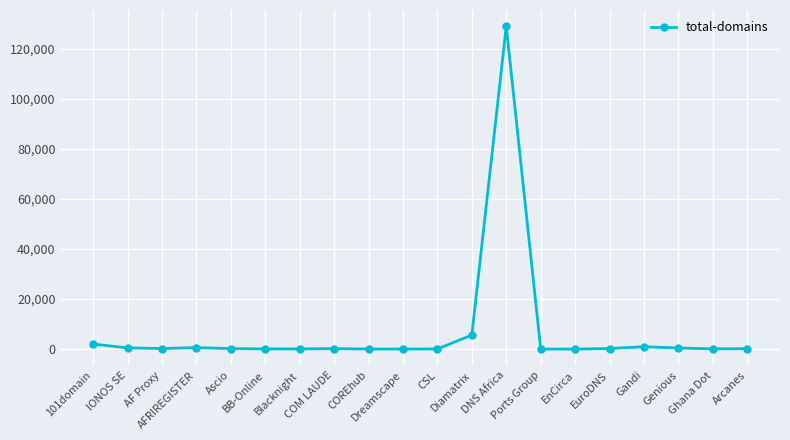

True or false: there are more than 0 points higher than both neighbors.

True